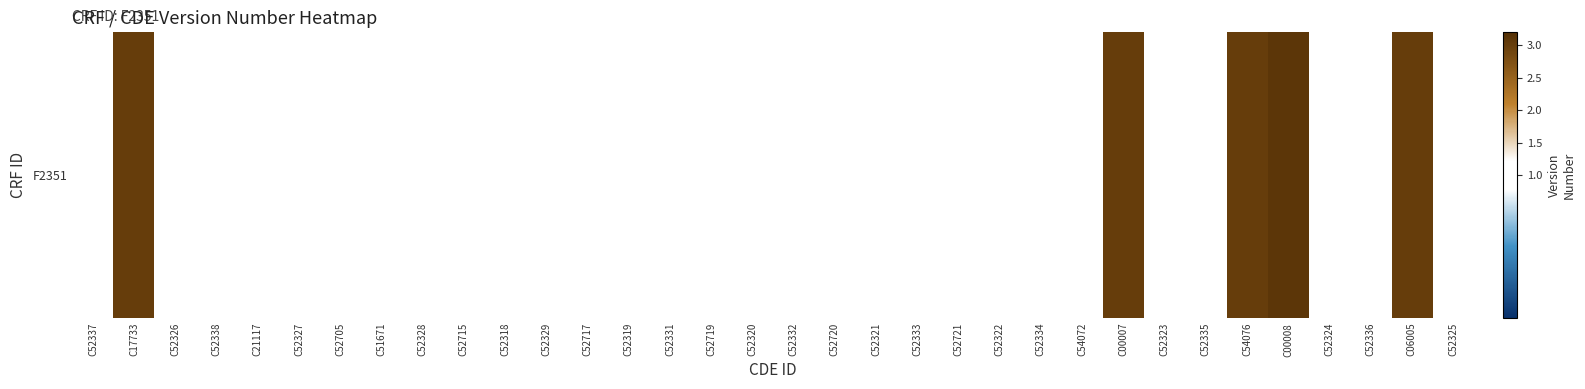

Rank the categories by value from lowest to highest.

C52337, C52326, C52338, C21117, C52327, C52705, C51671, C52328, C52715, C52318, C52329, C52717, C52319, C52331, C52719, C52320, C52332, C52720, C52321, C52333, C52721, C52322, C52334, C54072, C52323, C52335, C52324, C52336, C52325, C17733, C00007, C54076, C06005, C00008